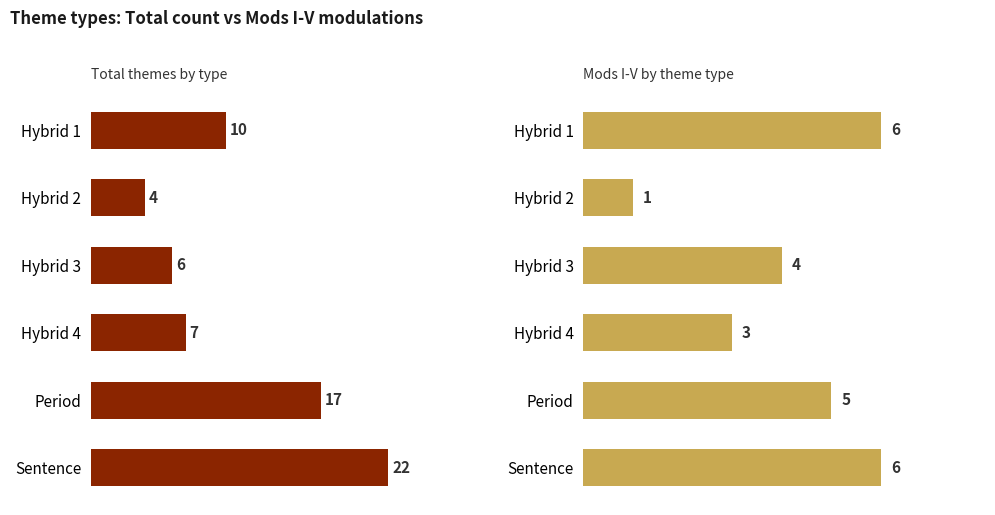

What is the difference between the maximum and minimum values in the Mods I-V series?

5